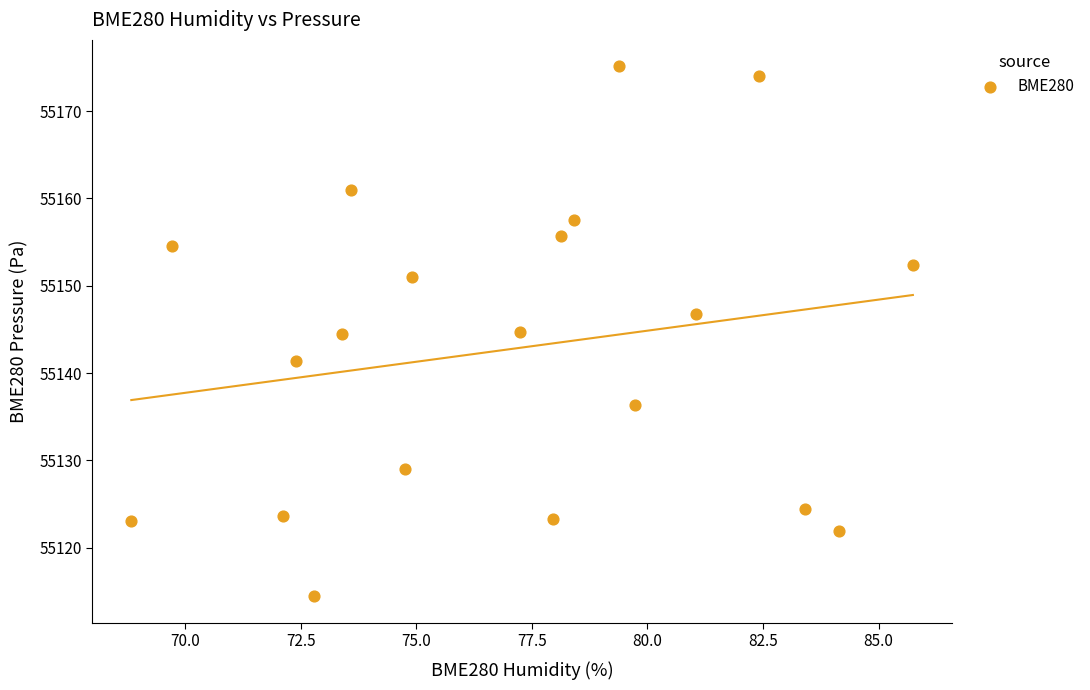

What is the range of Y values (max minus min)?

60.7